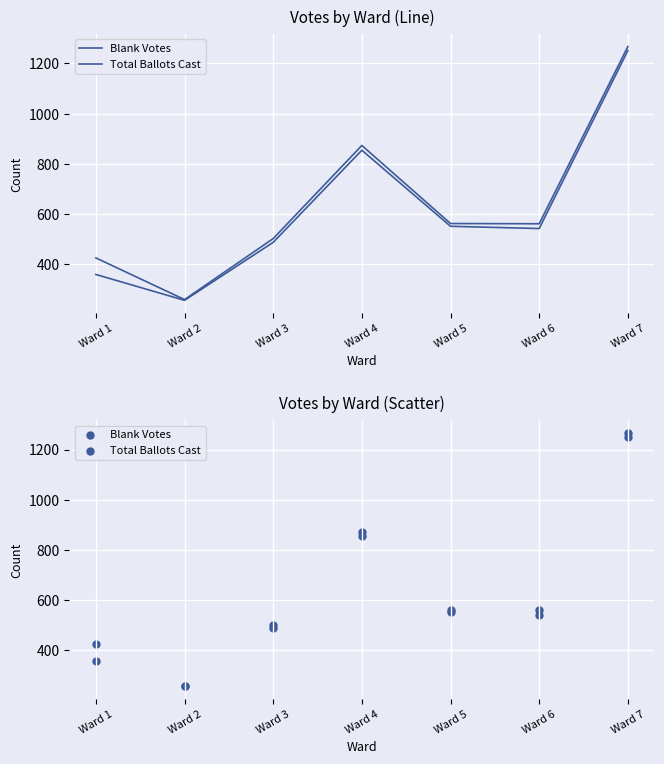

Which series has the largest Y range (max minus min)?

Total Ballots Cast